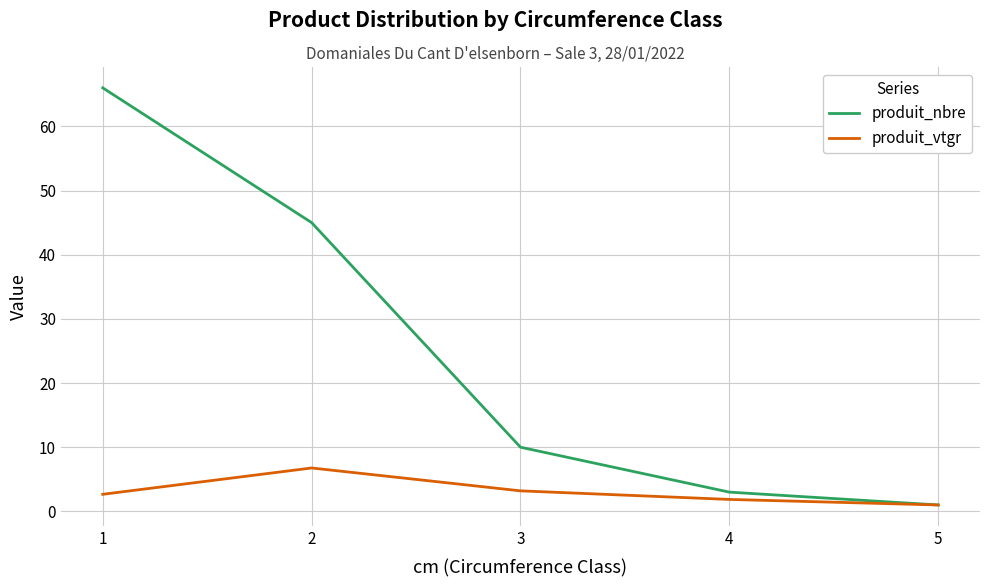

Does the chart display data point markers on the line(s)?

No